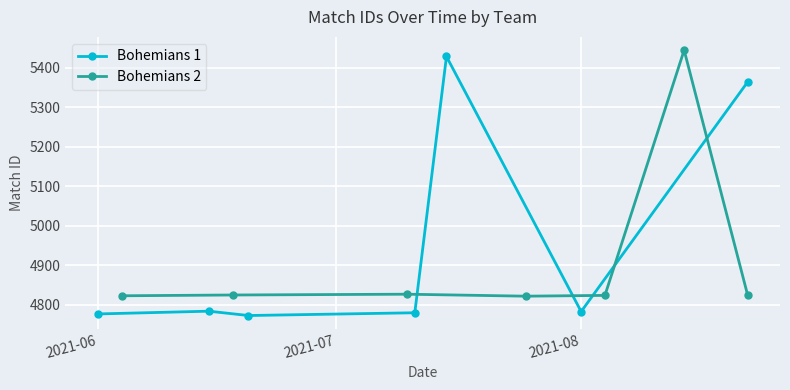

Reading left to right, list all the values displayed in this chart.

Bohemians 1: 4777	4784	4773	4780	5429	4783	5364
Bohemians 2: 4823	4825	4827	4822	4824	5445	4826